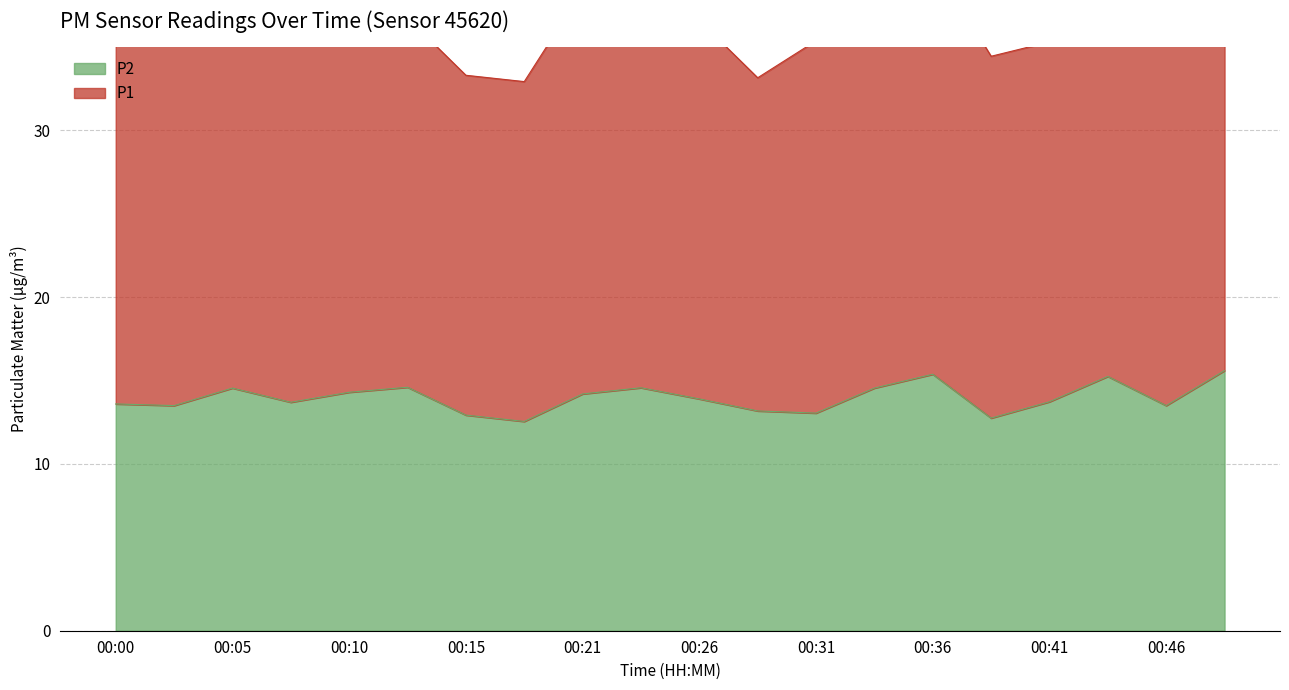

List the series in order of their overall mean, highest first.

P1, P2